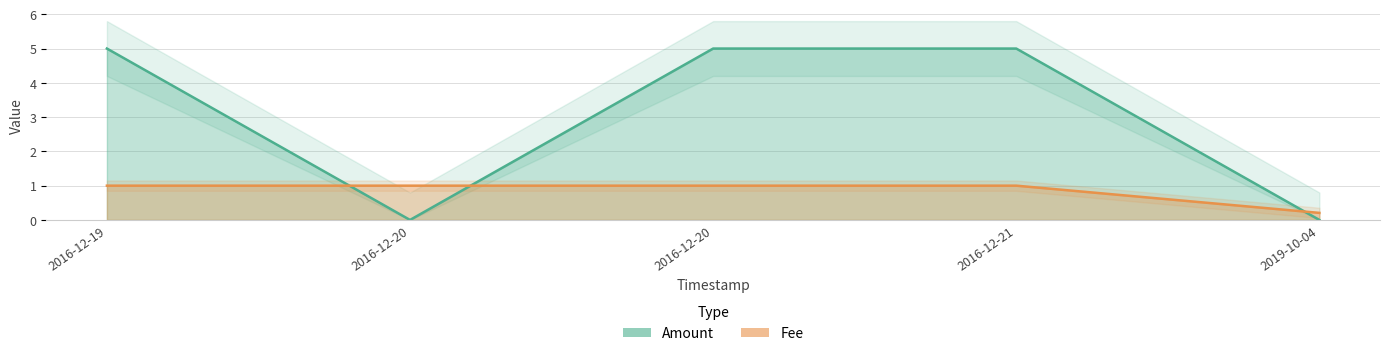

Is it true that Fee equals 0.2 at 2019-10-04?

True